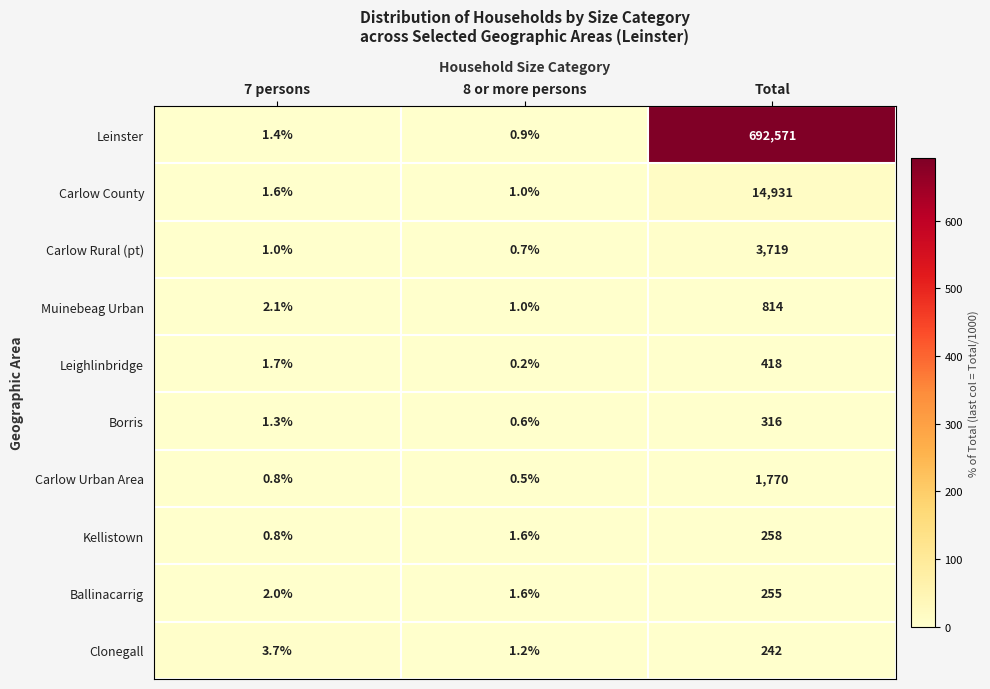

At which label does Muinebeag Urban first exceed 2?

7 persons